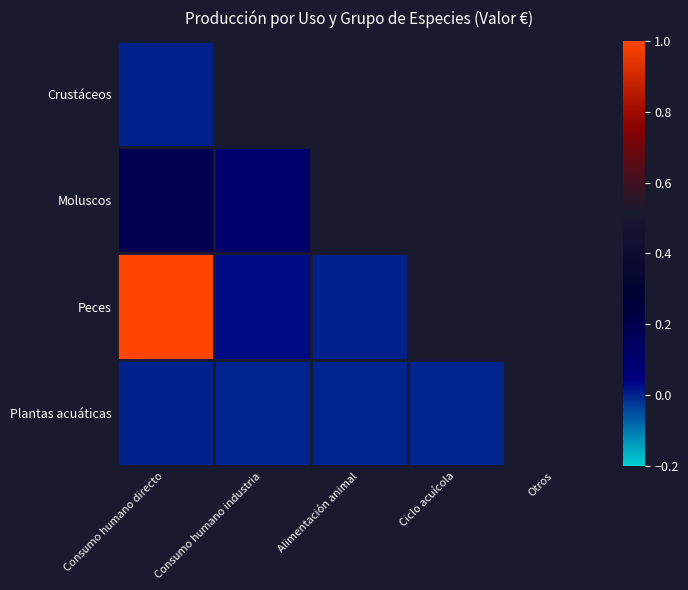

Which series has the largest range (max minus min)?

Peces